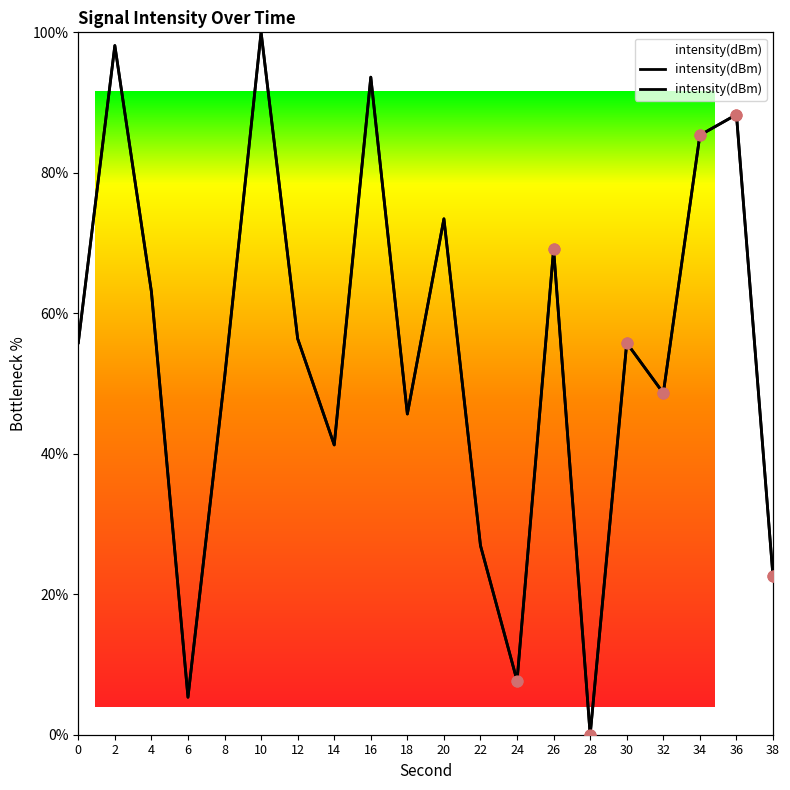

Approximately how many times larger is the value at 30 compared to 14?

1.4